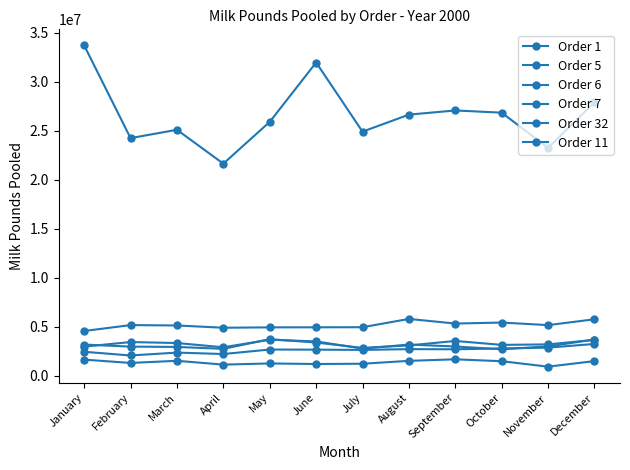

What is the greatest value displayed?

33706602